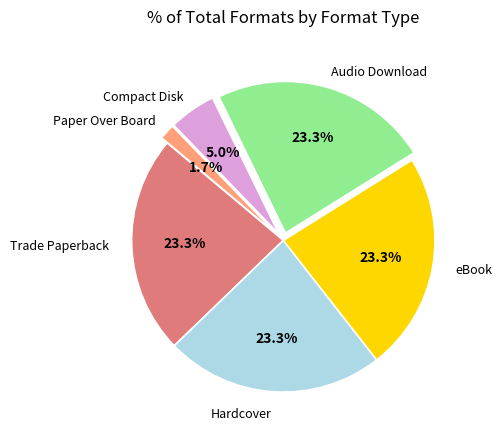

Is there a majority slice in this chart?

No